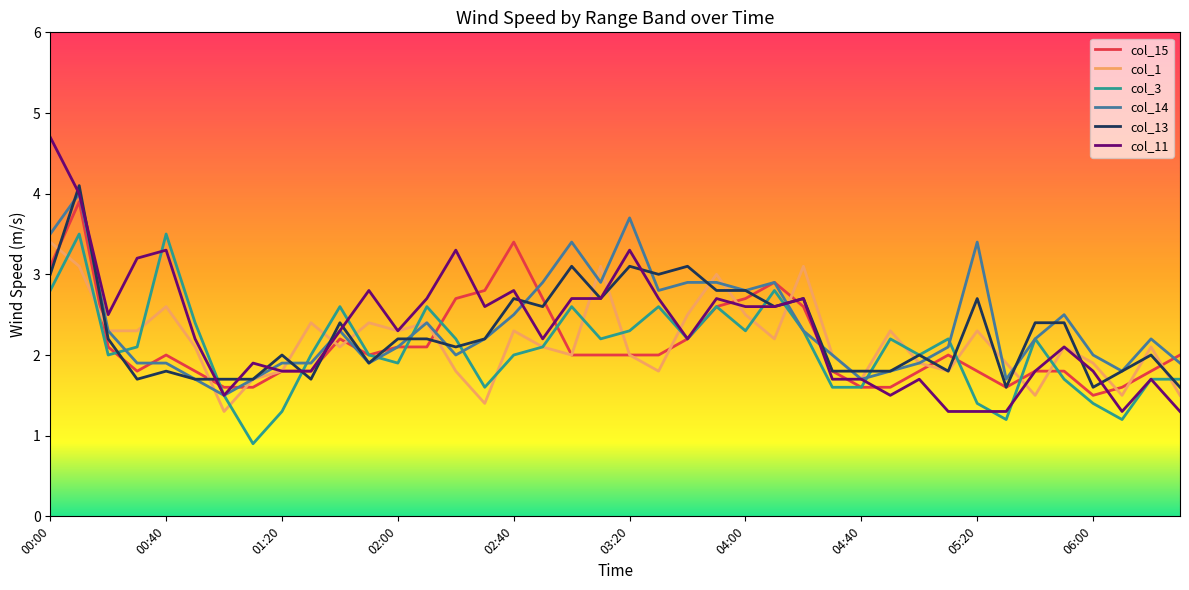

Which series has the largest range (max minus min)?

col_11